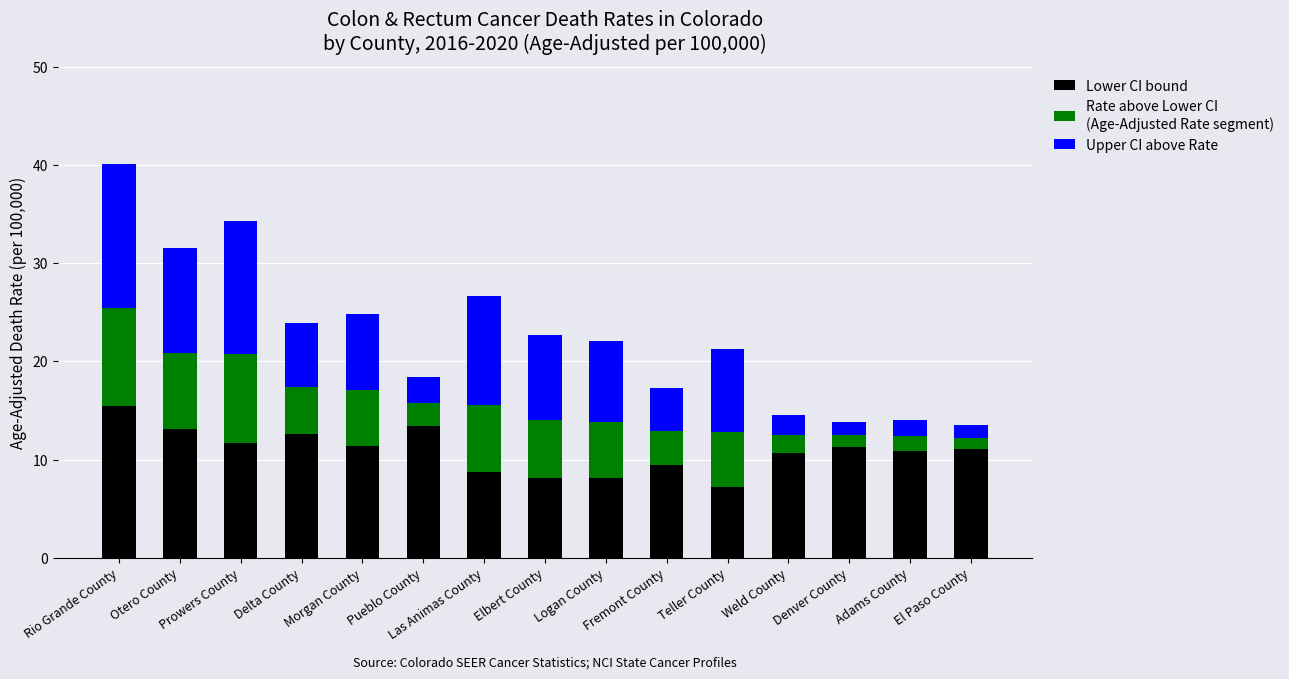

The value of Lower CI bound at Pueblo County is 6.3. True or false?

False